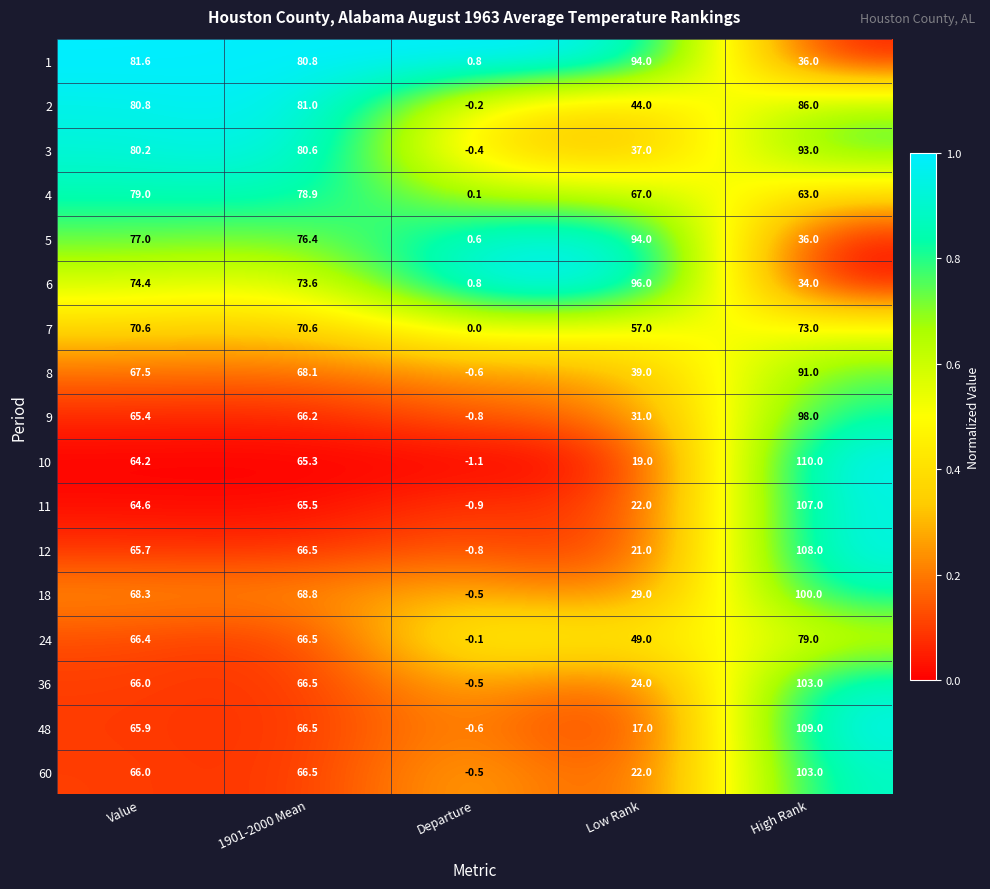

At which label does 7 first exceed 70?

Value